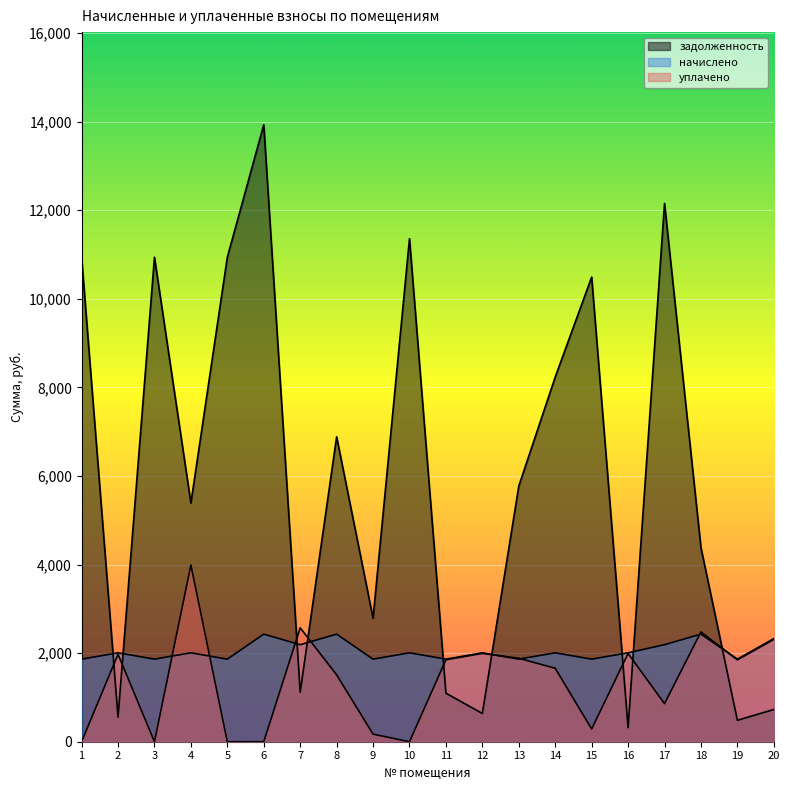

At 16, list the series in order from largest to smallest.

начислено, уплачено, задолженность